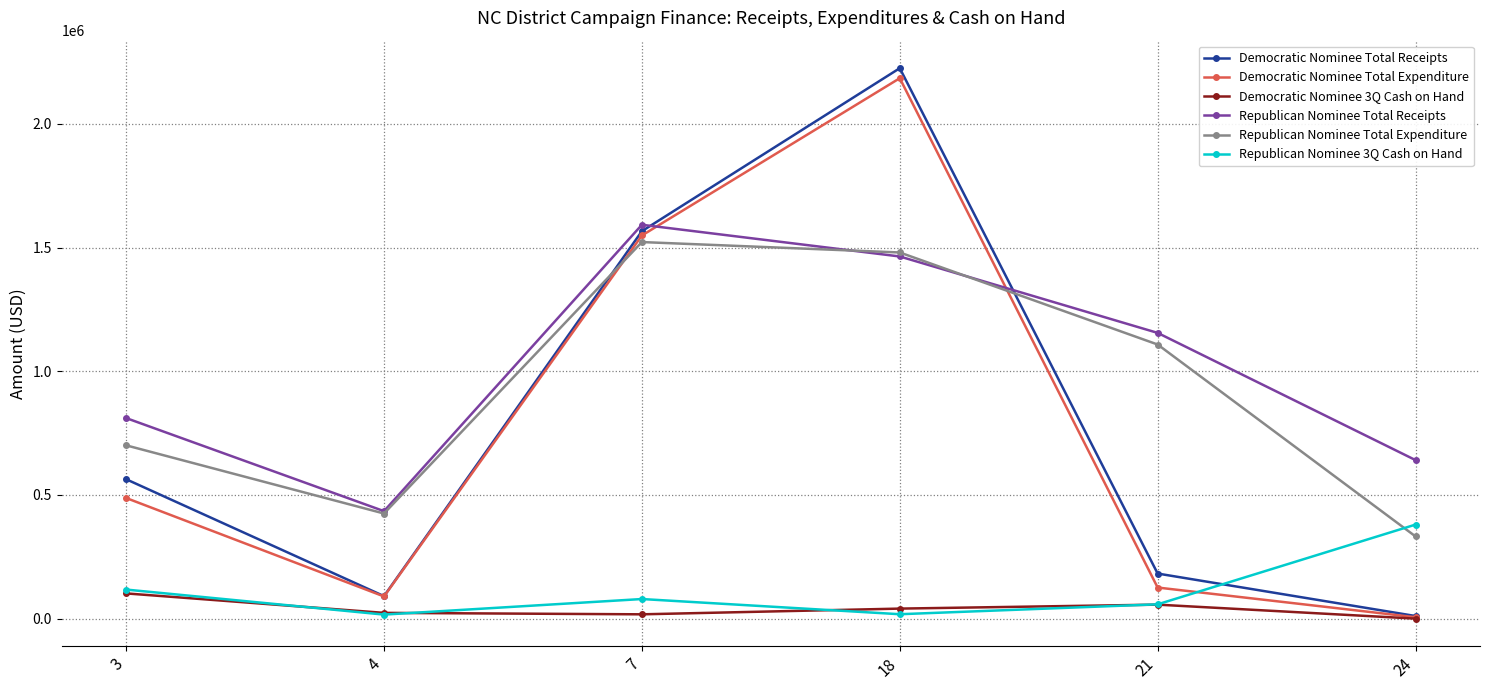

How many interior local peaks does the Democratic Nominee 3Q Cash on Hand series have?

1